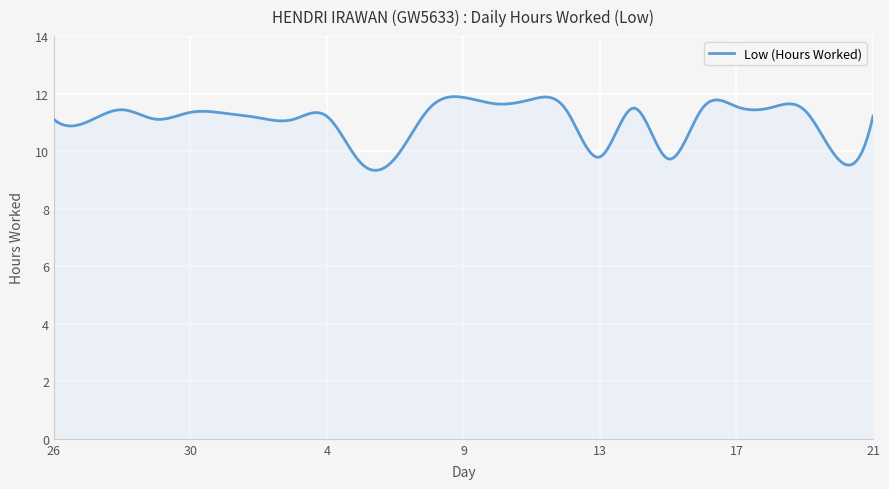

What is the difference between the maximum and minimum values?

2.6